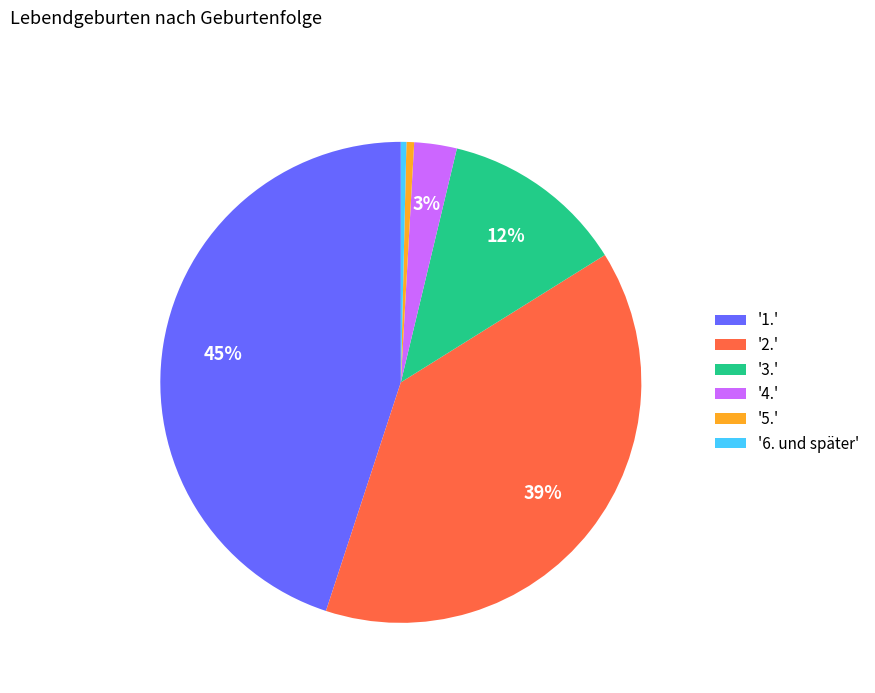

Do '4.' and '2.' together represent more than half of the pie?

No